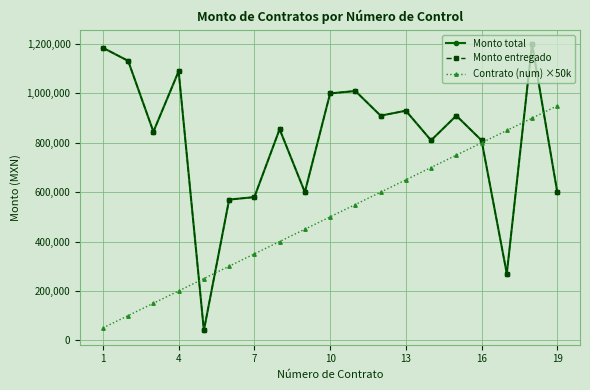

How many lines are shown in the chart?

3